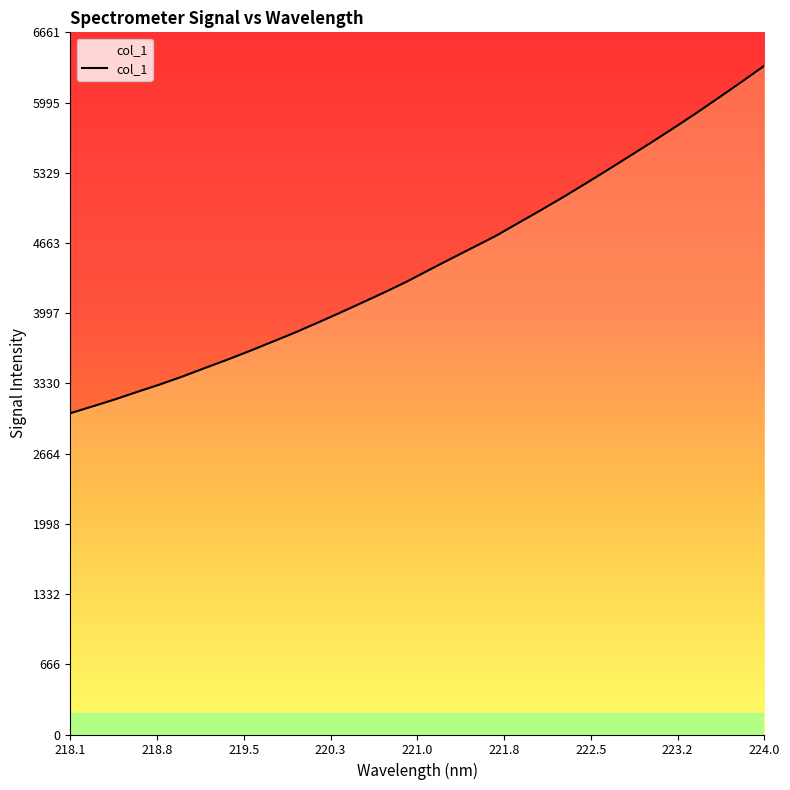

True or false: there are more than 0 points higher than both neighbors.

False